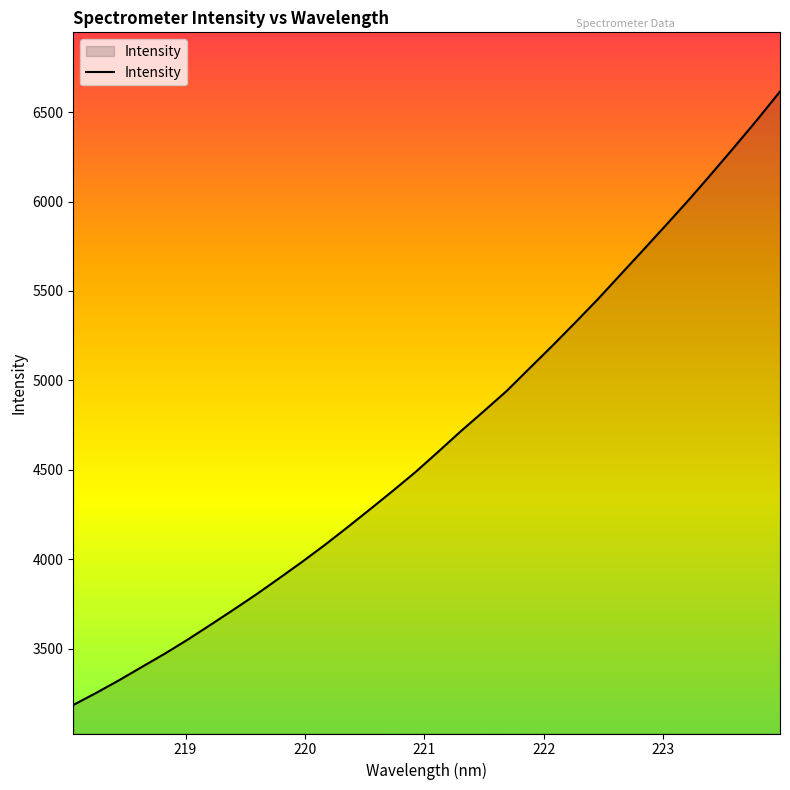

What is the minimum value shown in the chart?

3186.9